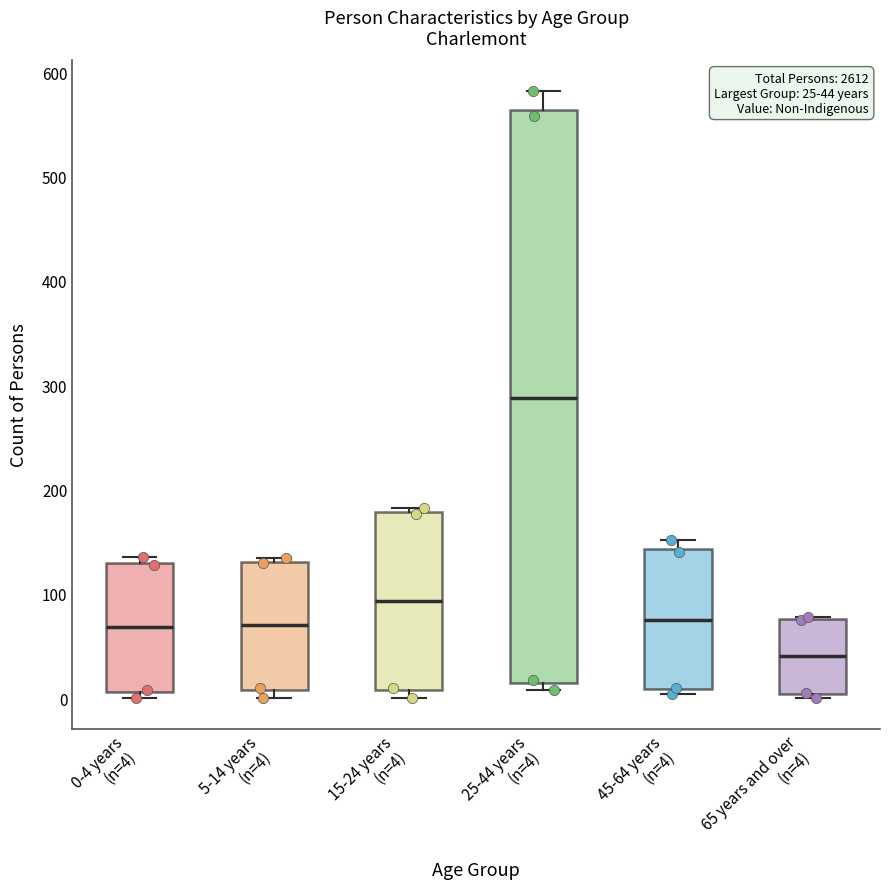

Which box is the tallest, from its lower edge to its upper edge?

25-44 years (n=4)